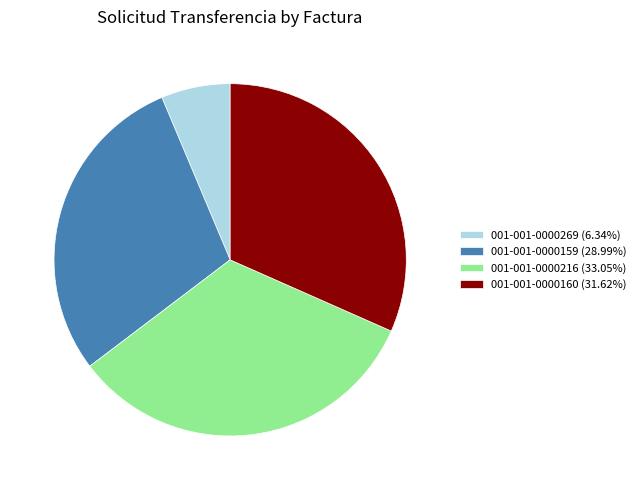

Is it true that 001-001-0000160 is 24% of the pie?

False